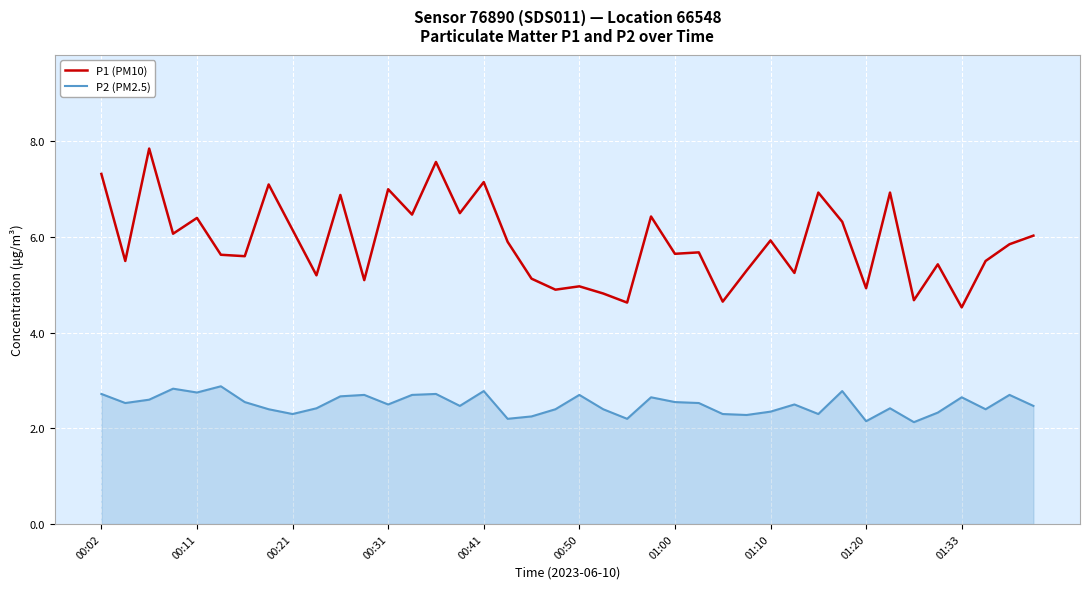

What is the minimum value shown in the chart?

2.1